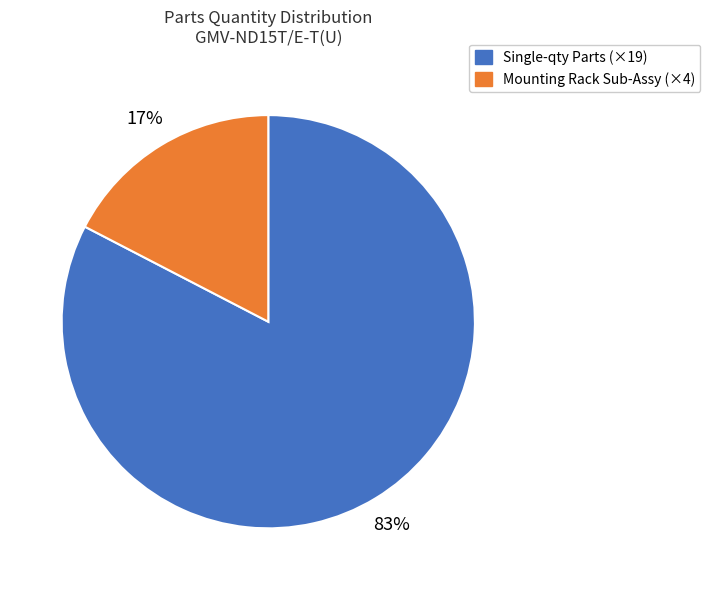

Rank the categories by value from lowest to highest.

Mounting Rack Sub-Assy (×4), Single-qty Parts (×19)